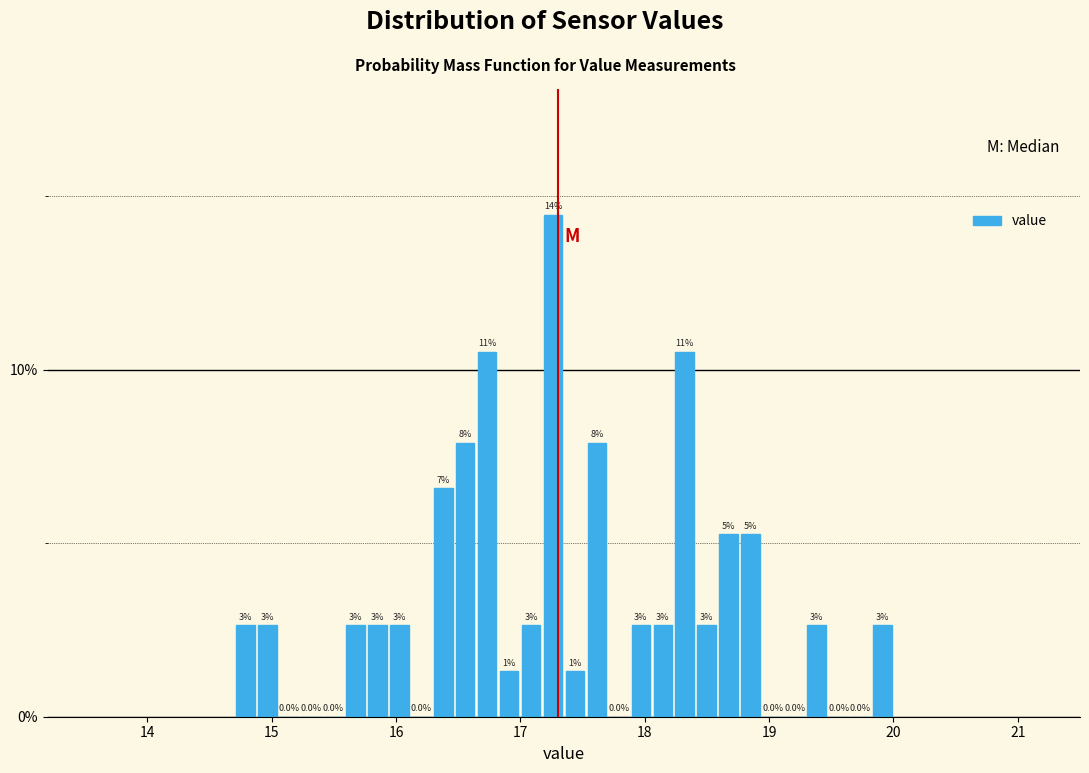

Read against the x-axis, roughly where is the centre of the tallest bar?

17.3